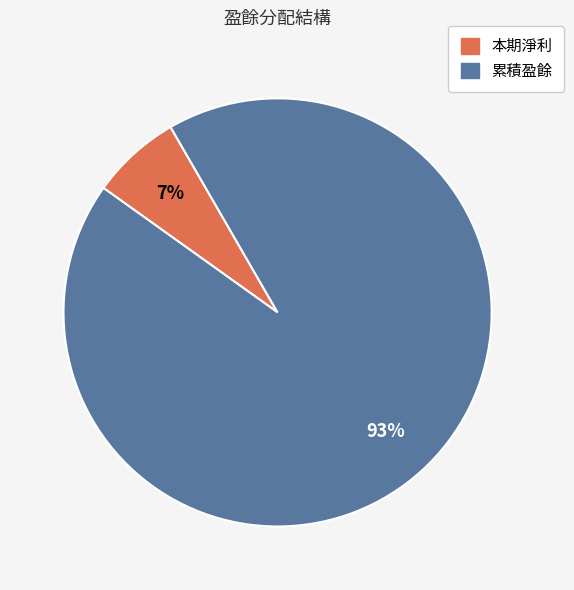

Is 本期淨利 the majority of the pie?

No